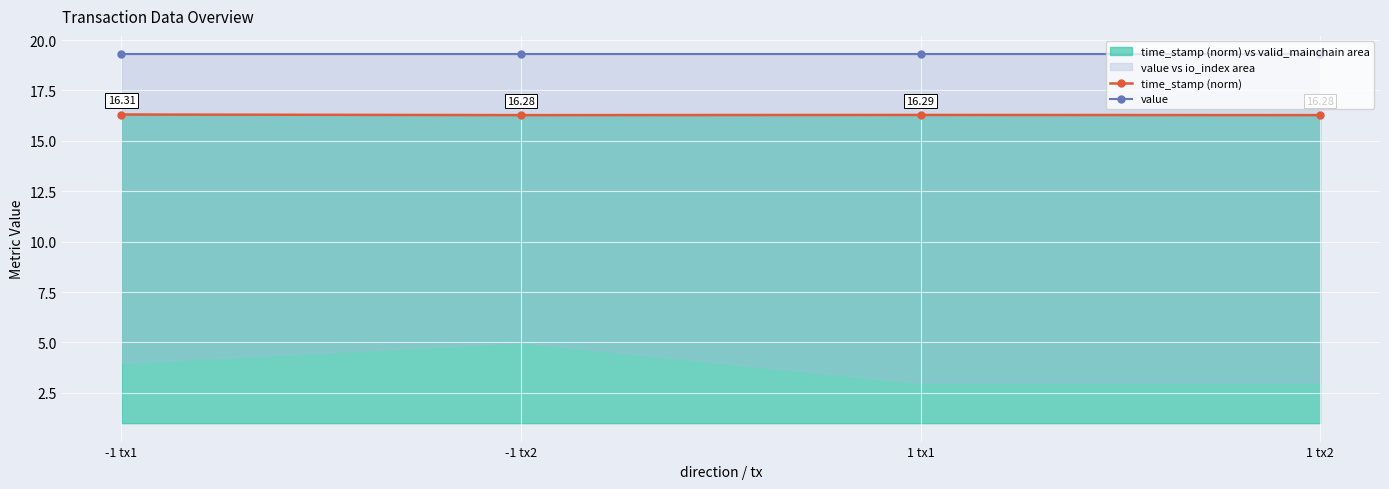

Reading right to left, extract all data points from this chart.

time_stamp (norm): 16.3	16.3	16.3	16.3
value: 19.3	19.3	19.3	19.3